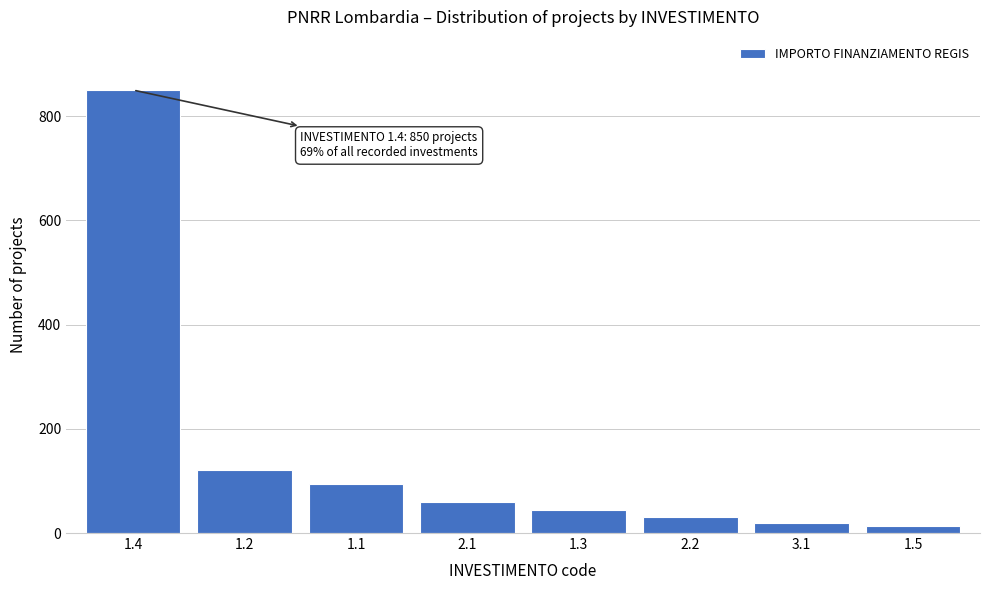

Reading right to left, list all the values displayed in this chart.

1.5=14	3.1=20	2.2=30	1.3=45	2.1=60	1.1=95	1.2=120	1.4=850